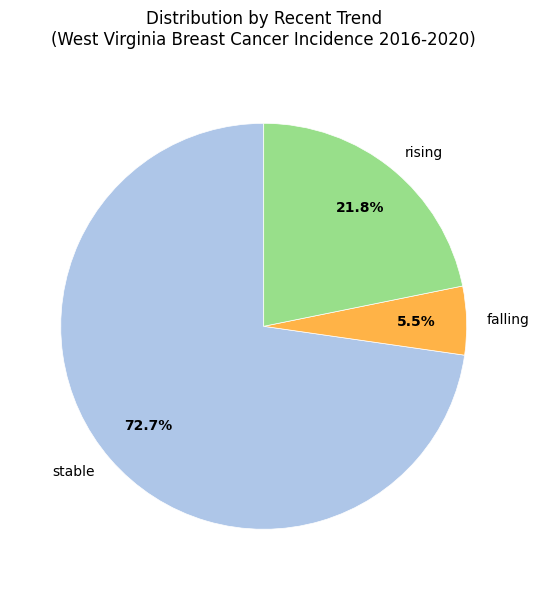

What percentage is the rising slice, to the nearest percent?

22%